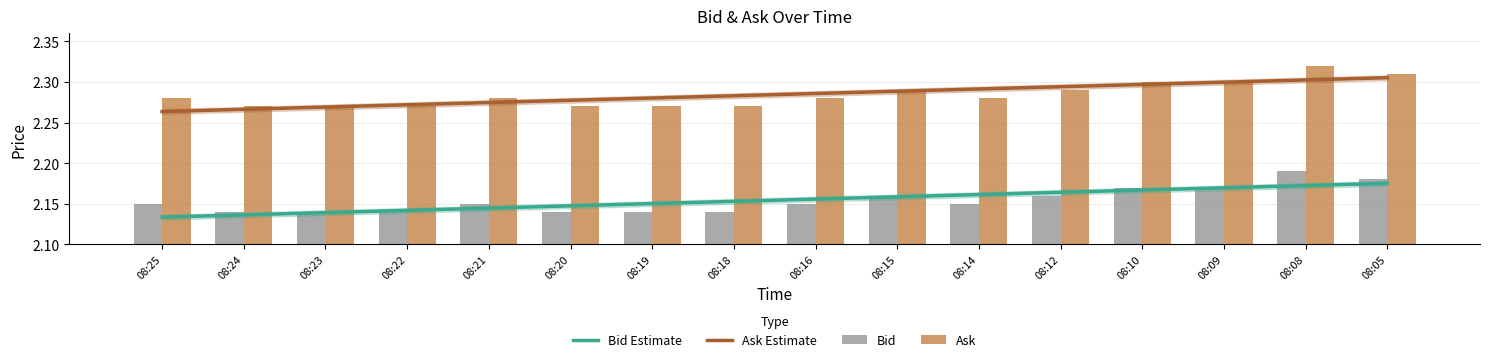

What is the sum of all Ask values?

36.5